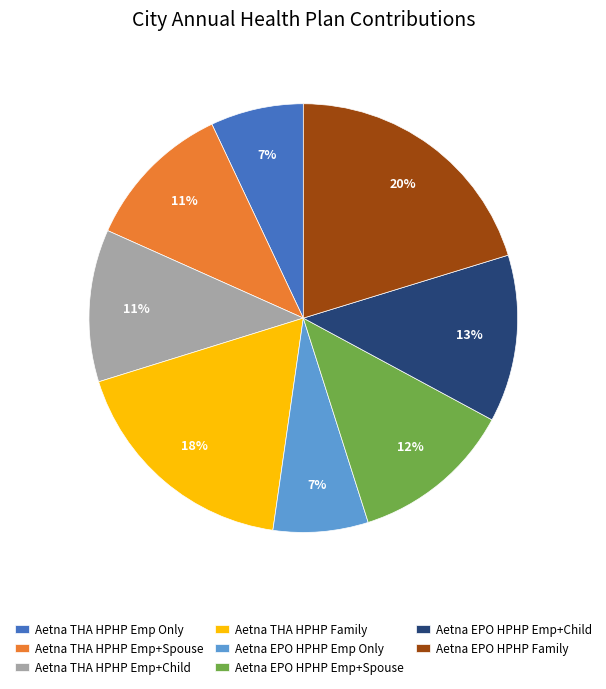

How many slices are in this pie chart?

8